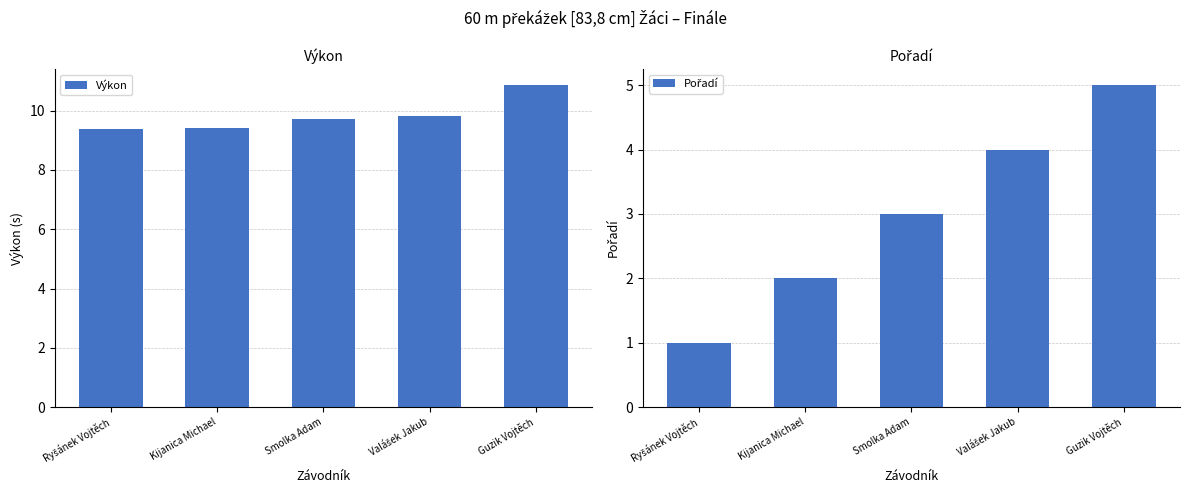

Which label corresponds to the largest value in the chart?

Guzik Vojtěch